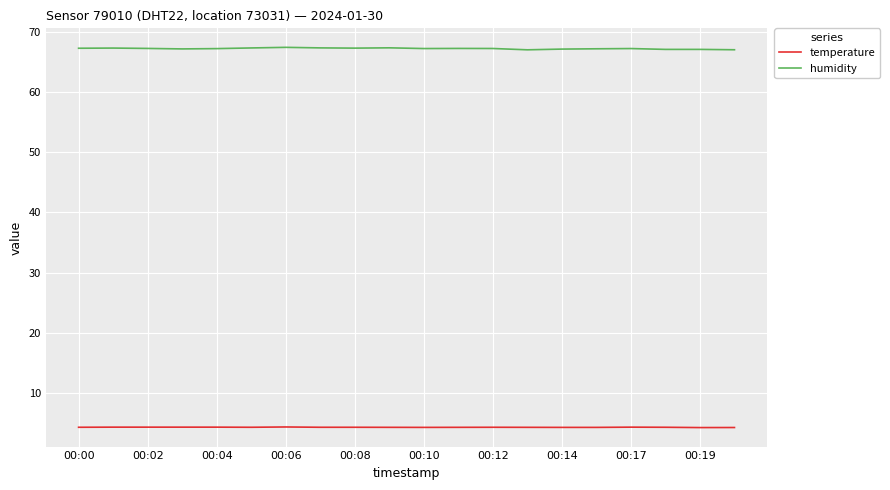

Does the chart have visible grid lines?

Yes